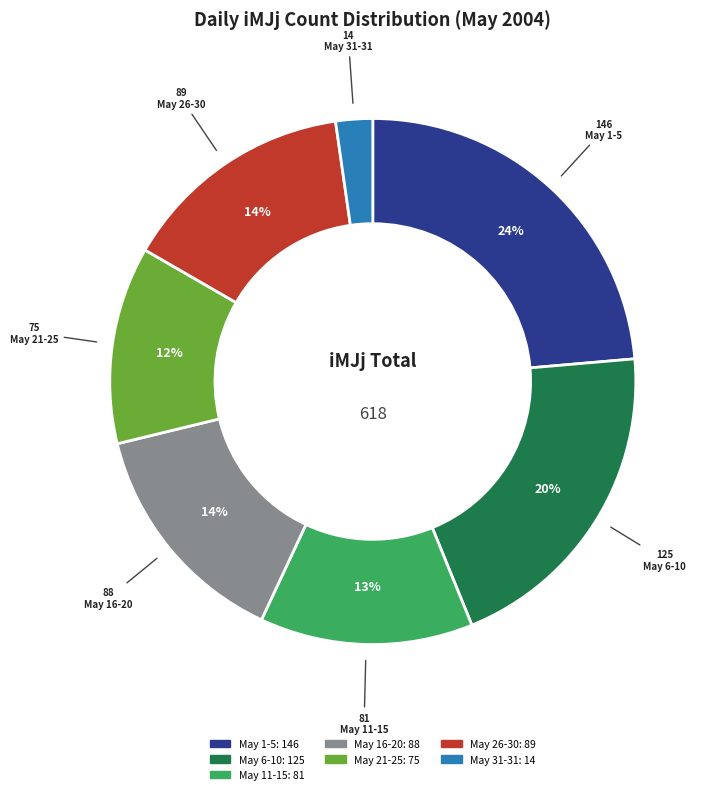

Is there a majority slice in this chart?

No